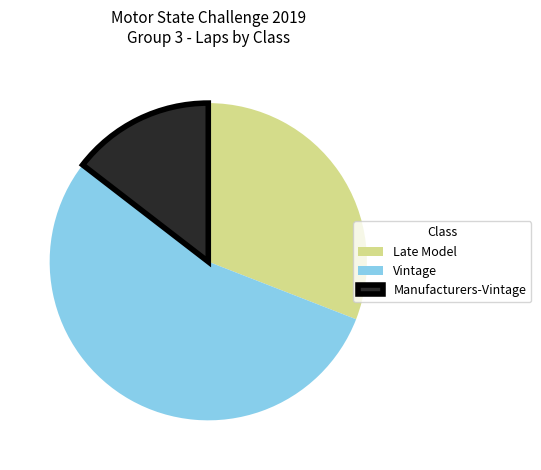

Do Manufacturers-Vintage and Late Model together represent more than half of the pie?

No